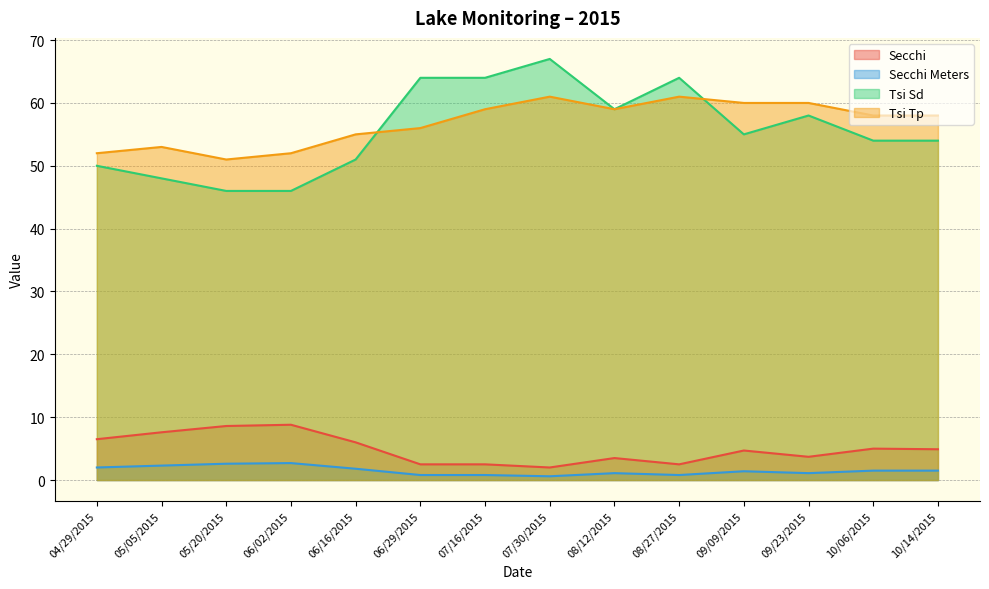

At which label does Secchi Meters first exceed 1?

04/29/2015